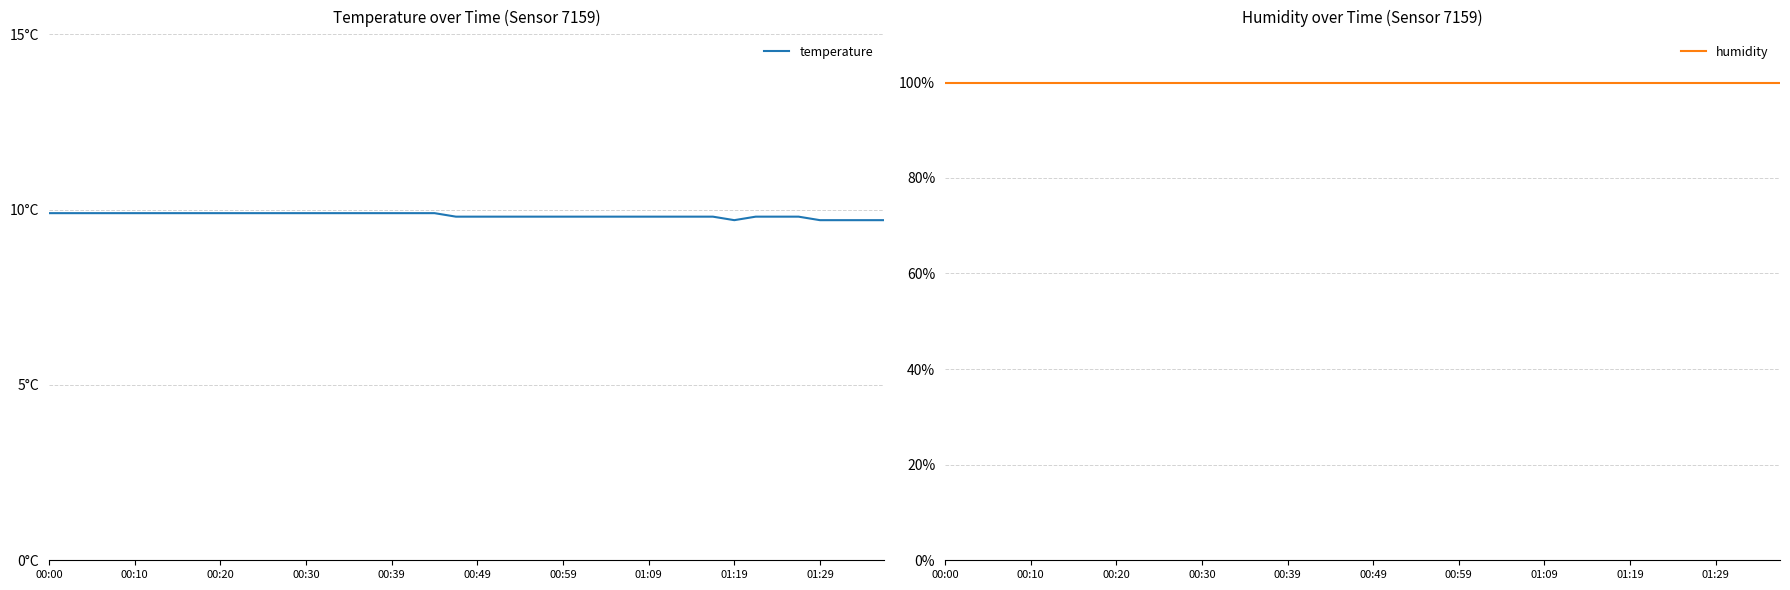

What is the highest value of the humidity series?

99.9